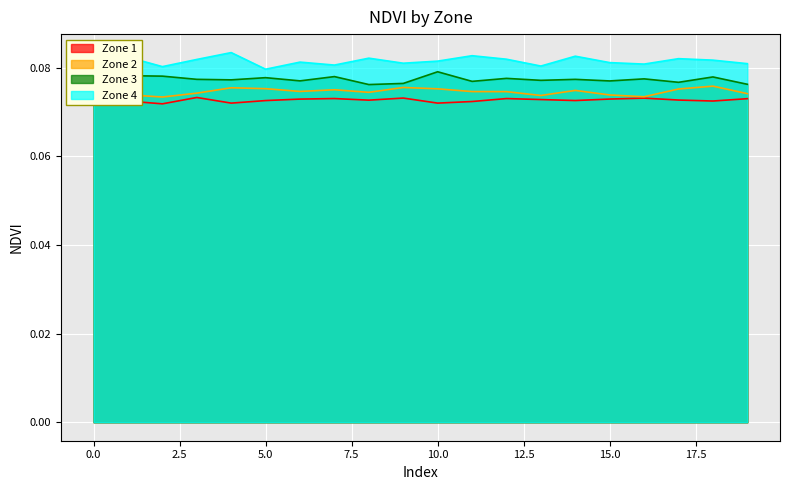

Which series has the largest range (max minus min)?

Zone 4